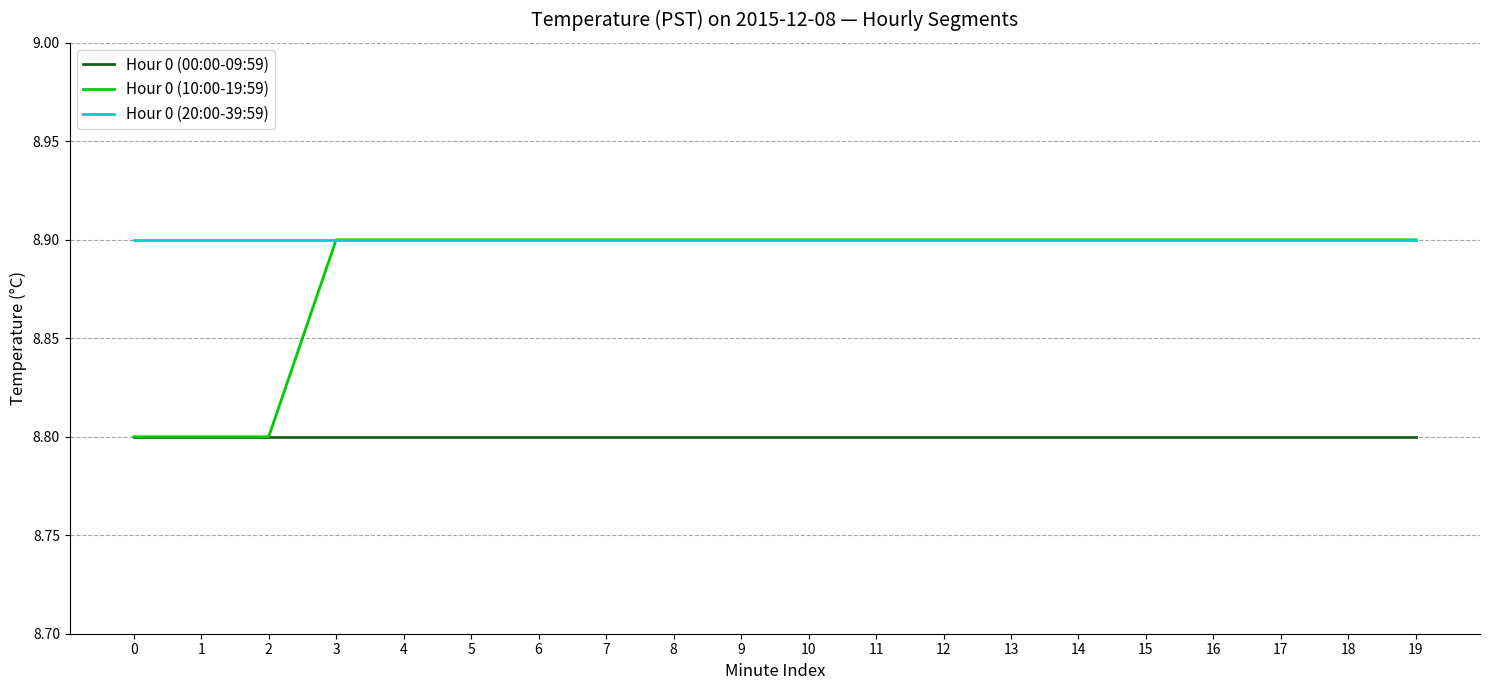

What value does the Hour 0 (10:00-19:59) series have at 3?

8.9